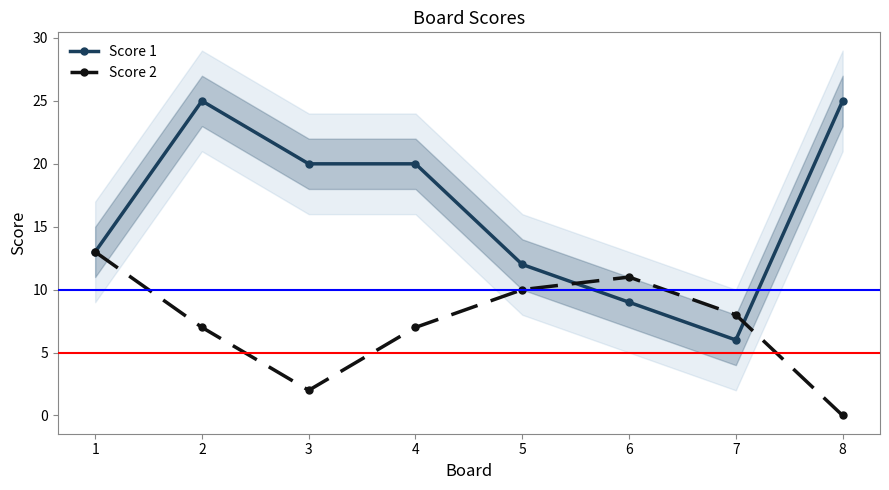

Reading right to left, what are all the values shown in this chart?

Score 1: 8=25	7=6	6=9	5=12	4=20	3=20	2=25	1=13
Score 2: 8=0	7=8	6=11	5=10	4=7	3=2	2=7	1=13